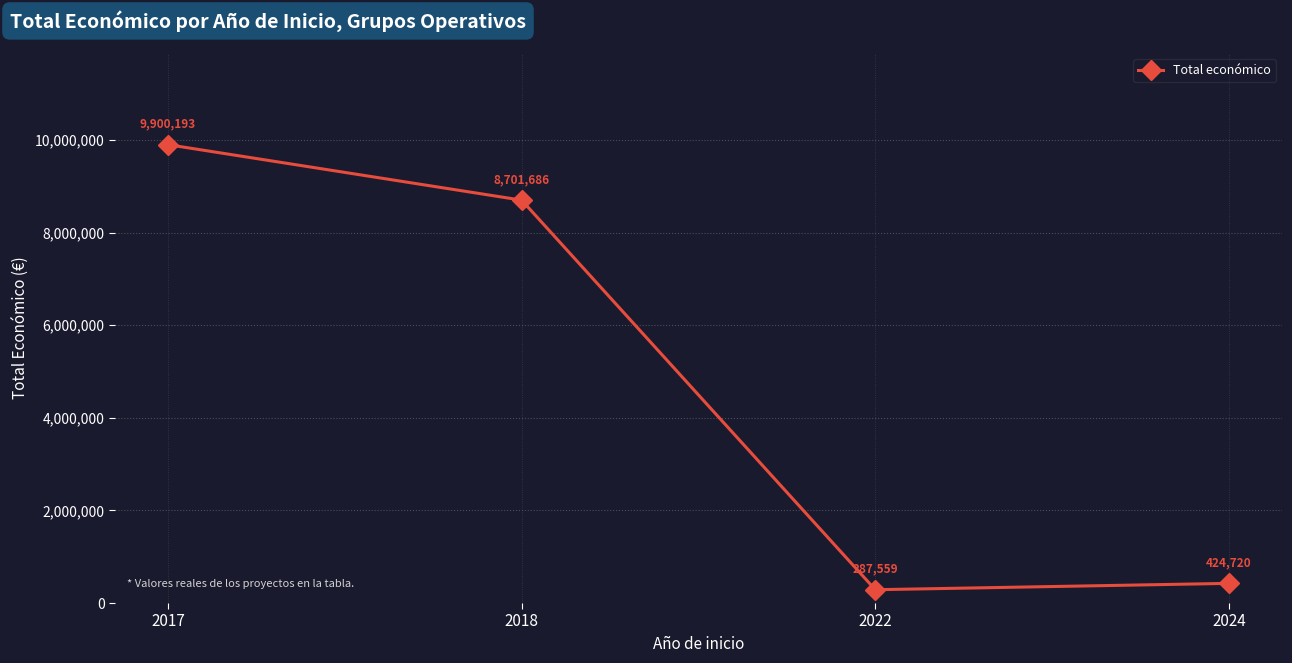

Where is the first local minimum?

2022